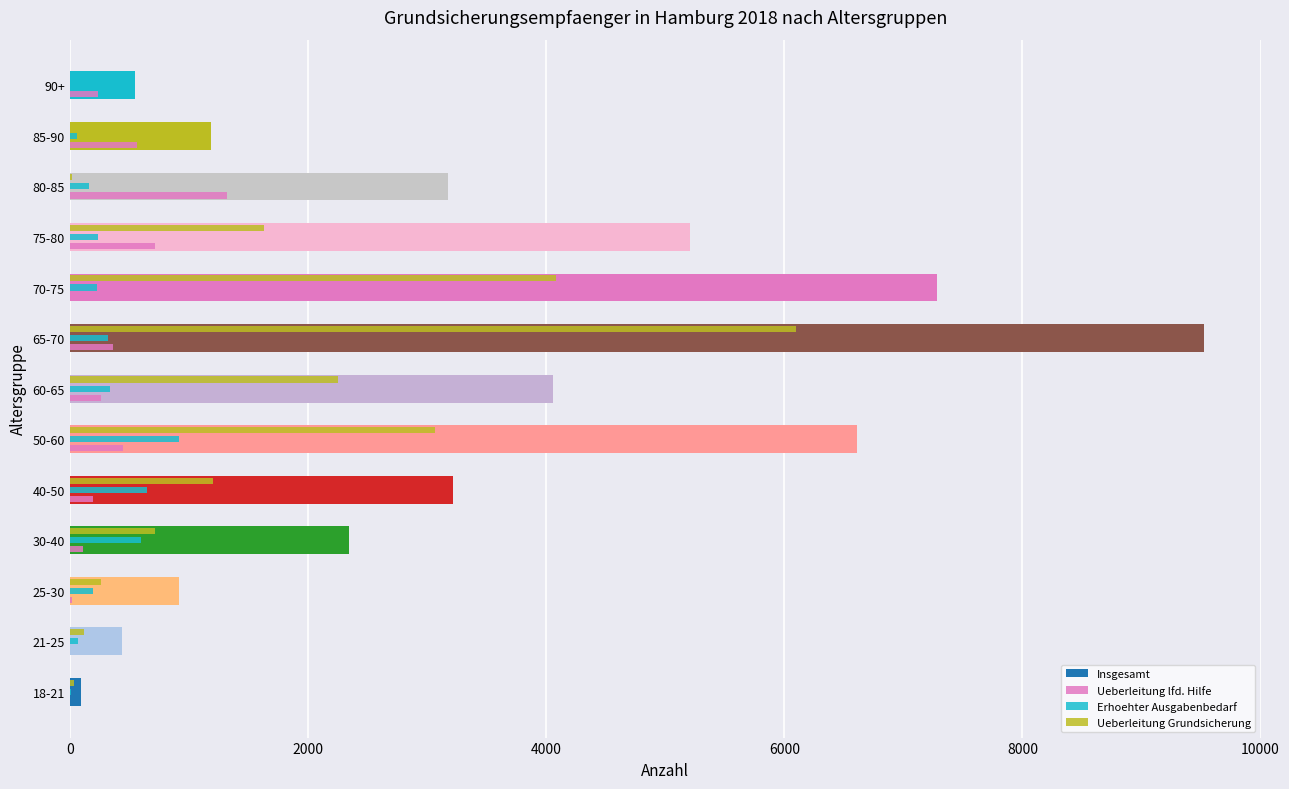

How many data points does each series have?

13